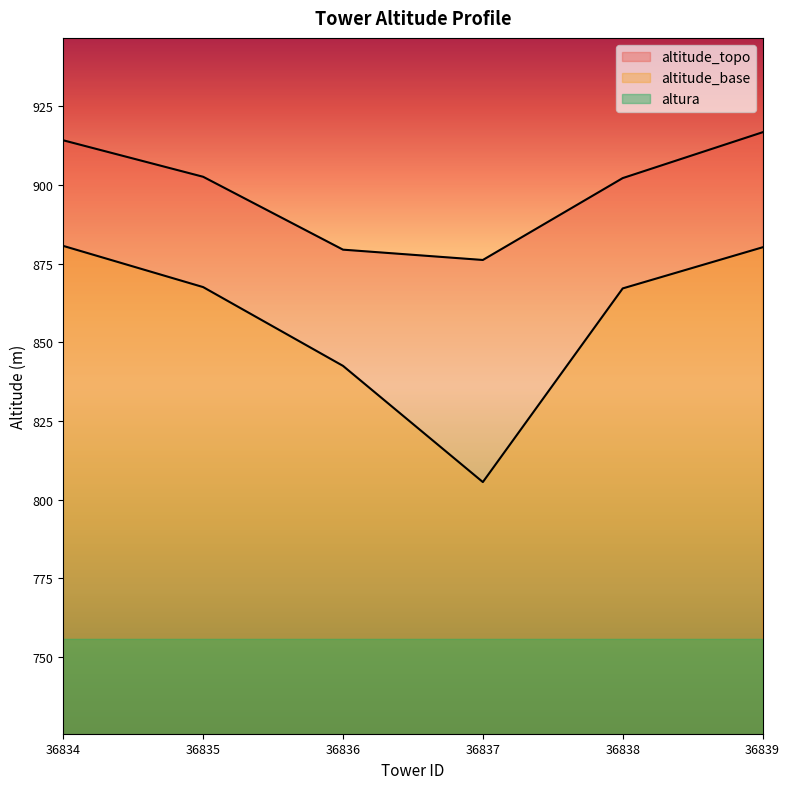

Which category has the lowest value across all series?

36834